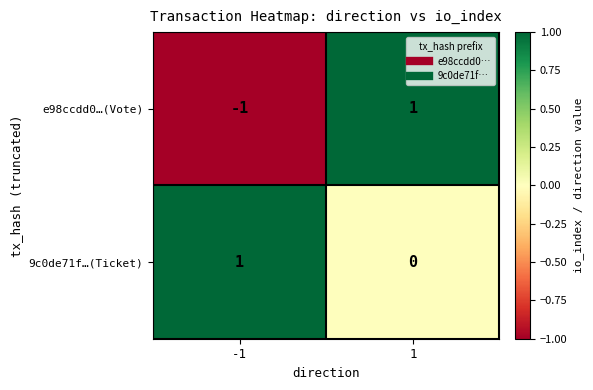

Which series changed the most between -1 and 1?

e98ccdd0…(Vote)